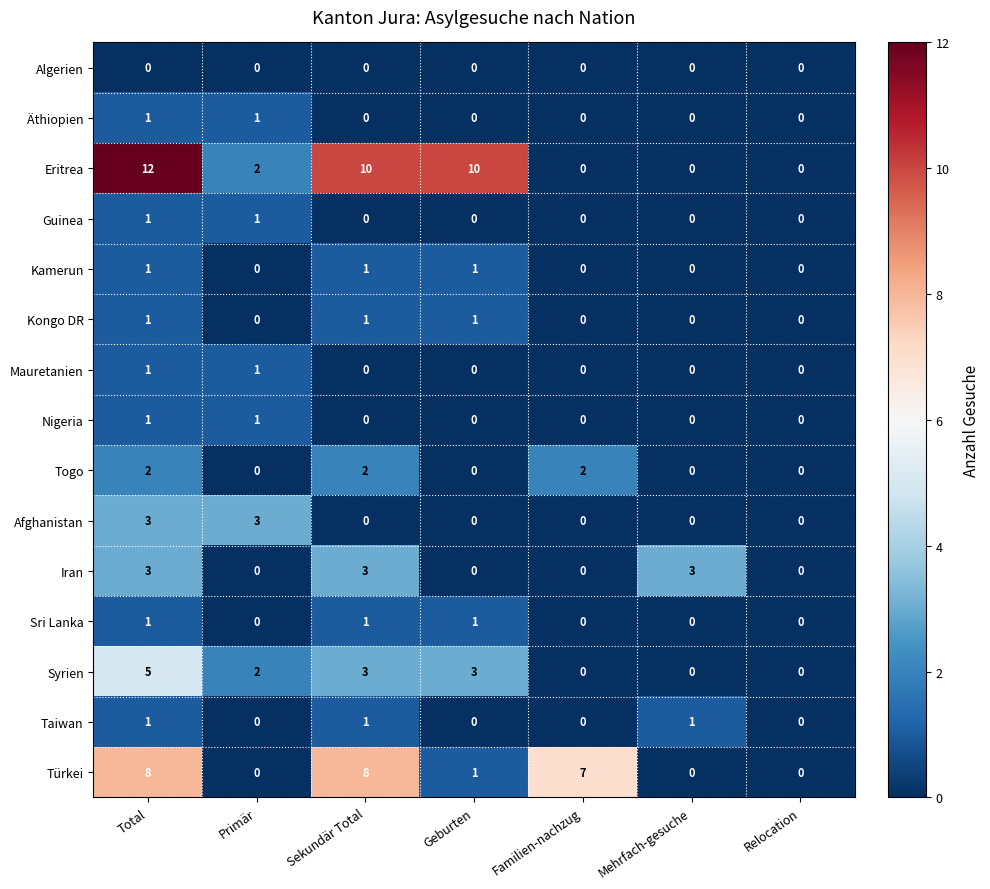

At which category does the chart reach its peak across all series?

Total